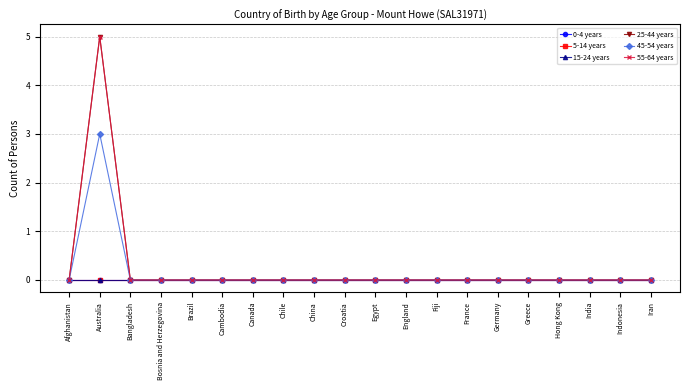

True or false: 45-54 years and 15-24 years cross at least once.

False